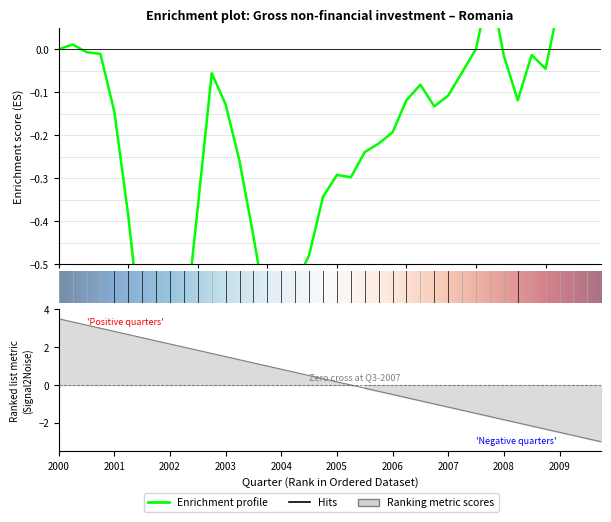

What is the approximate value at 2007-Q2?

-0.1